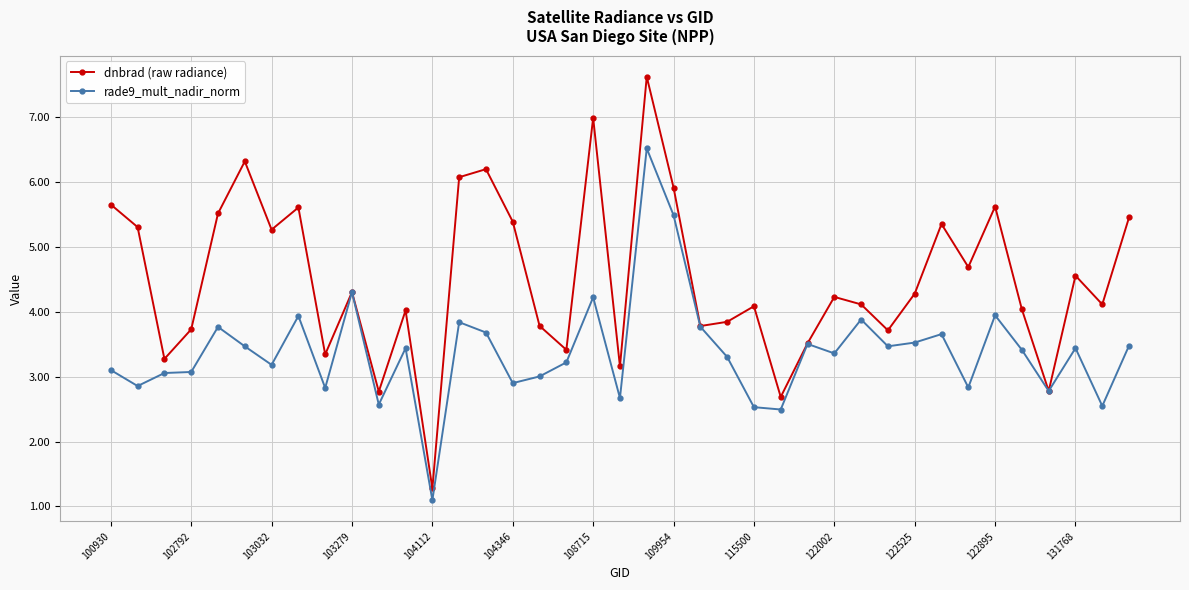

Rank the series by their average value, from highest to lowest.

dnbrad (raw radiance), rade9_mult_nadir_norm